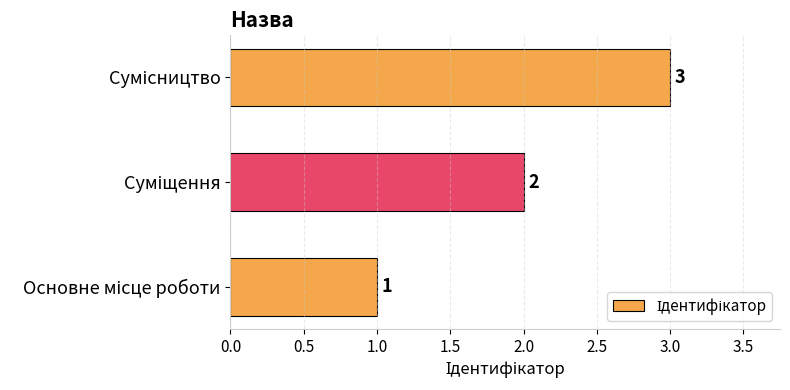

What is the sum of all values?

6